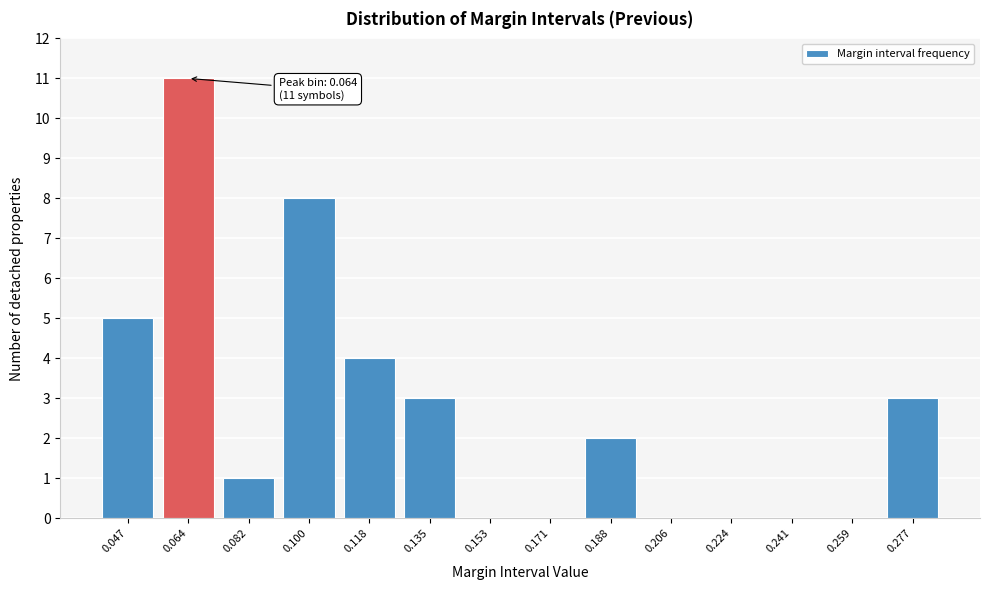

Reading left to right, transcribe all the data shown in this chart.

0.047=5	0.064=11	0.082=1	0.100=8	0.118=4	0.135=3	0.153=0	0.171=0	0.188=2	0.206=0	0.224=0	0.241=0	0.259=0	0.277=3